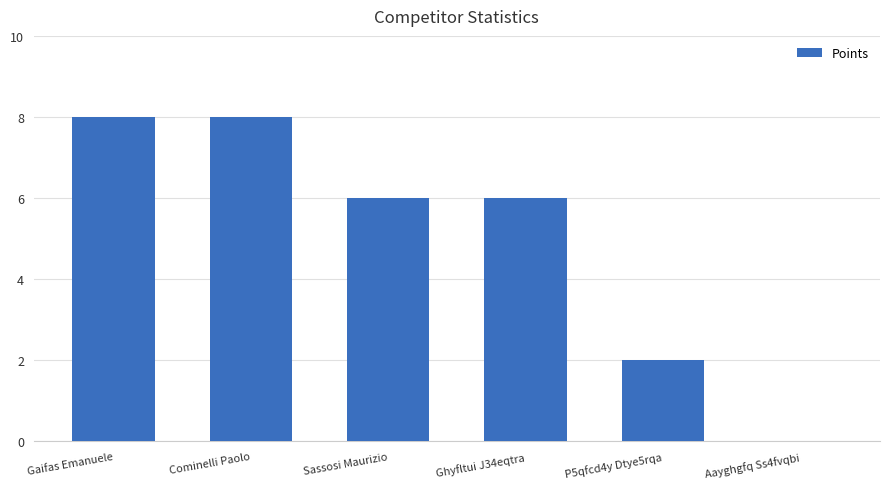

The value at Gaifas Emanuele is 12. True or false?

False